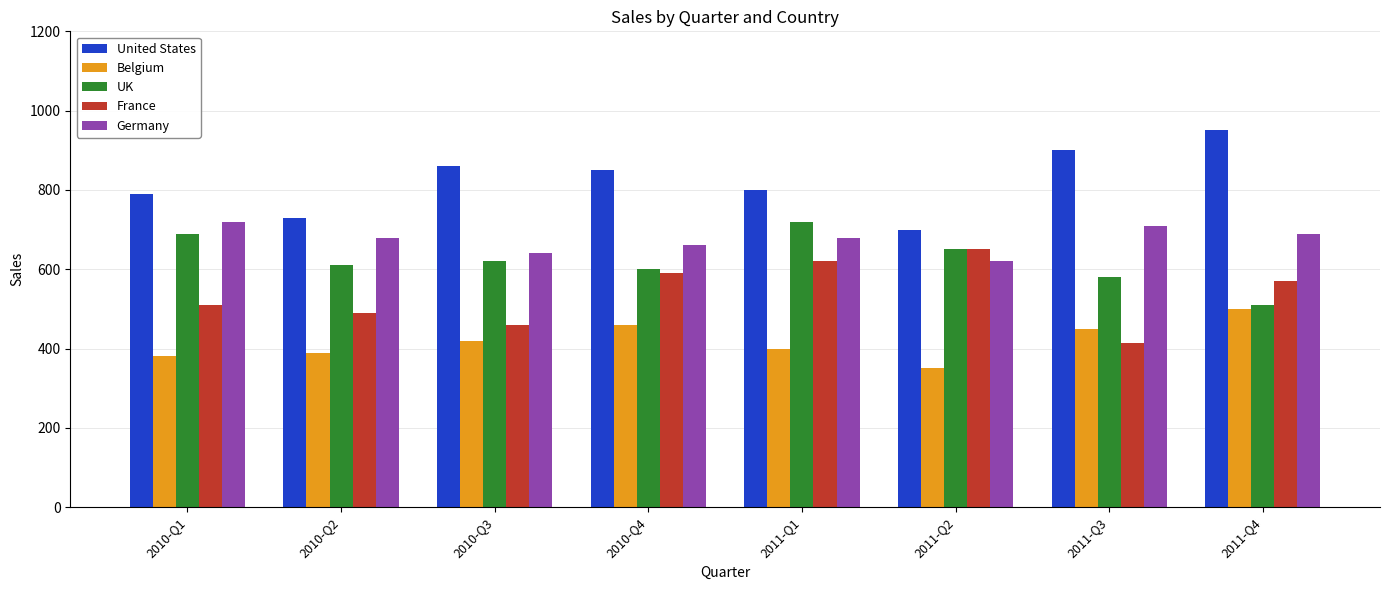

What are all the series names shown in the legend?

United States, Belgium, UK, France, Germany